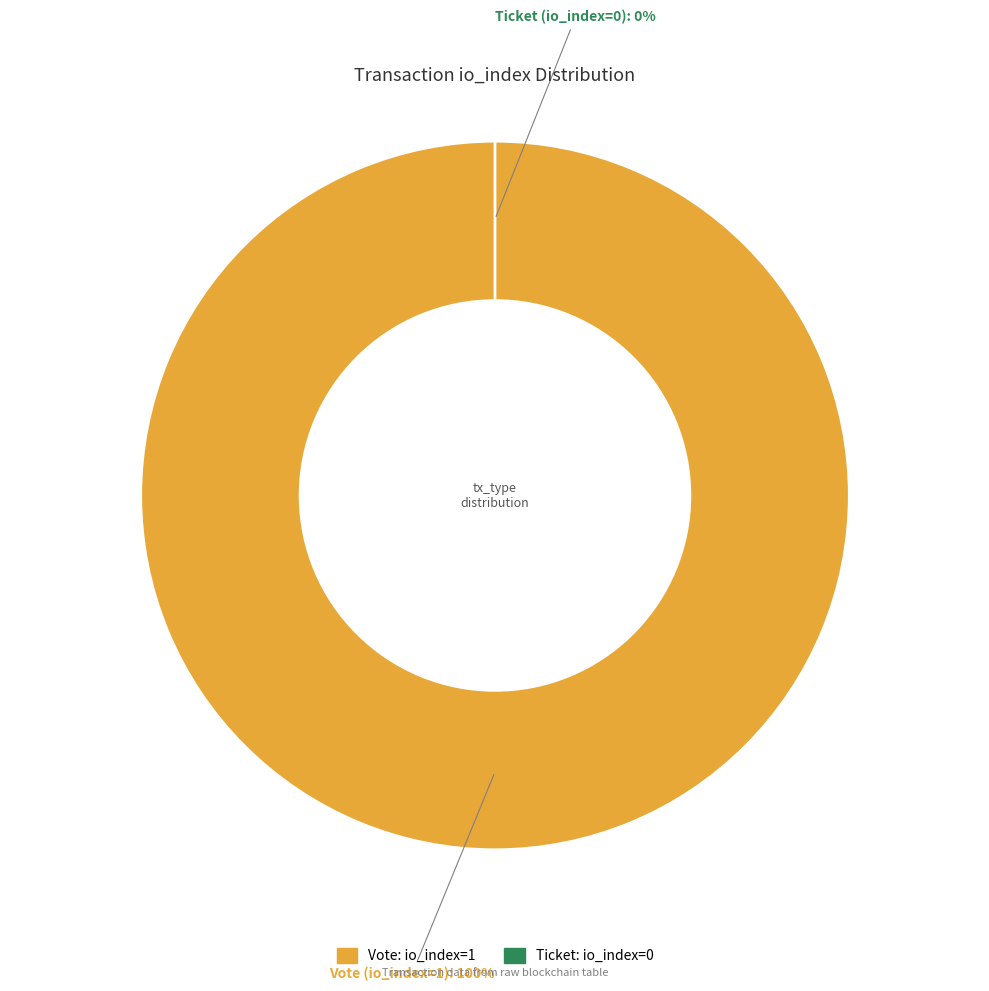

Which category accounts for the majority?

Vote (io_index=1)